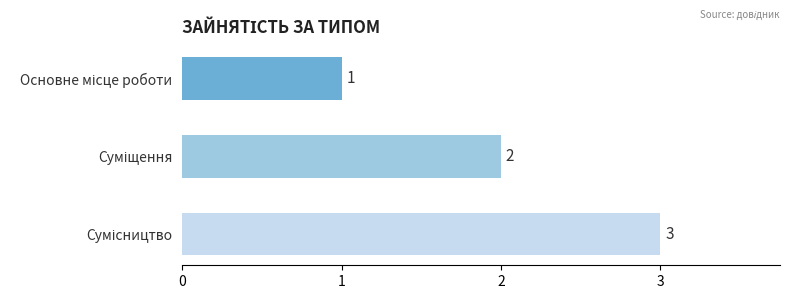

What is the maximum value shown in the chart?

3